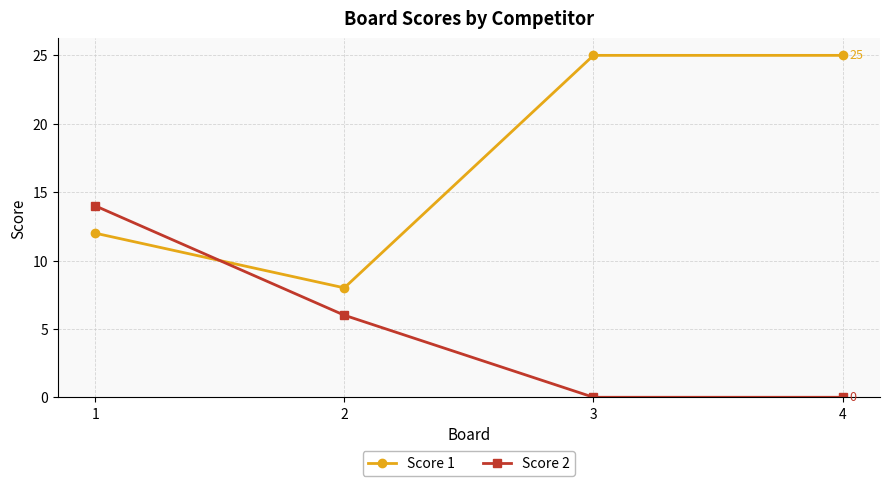

What are all the series names shown in the legend?

Score 1, Score 2